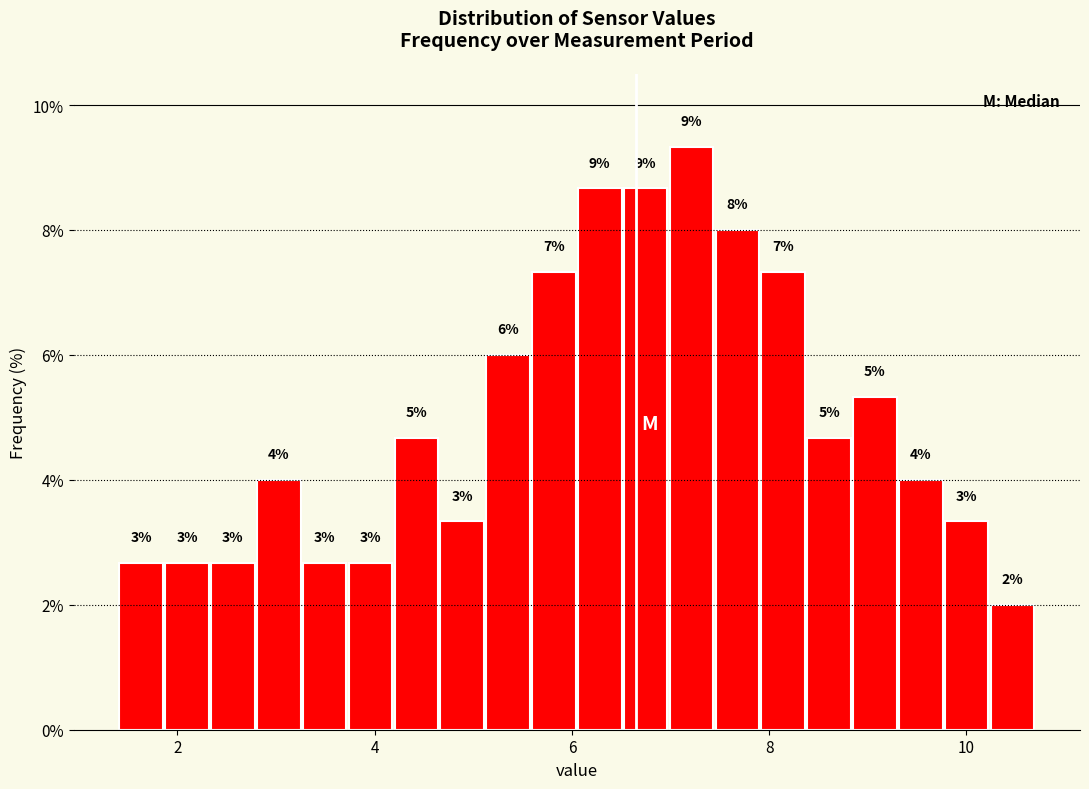

Around what value on the x-axis is the tallest bar? Give the approximate position of its centre, as read against the axis.

7.2